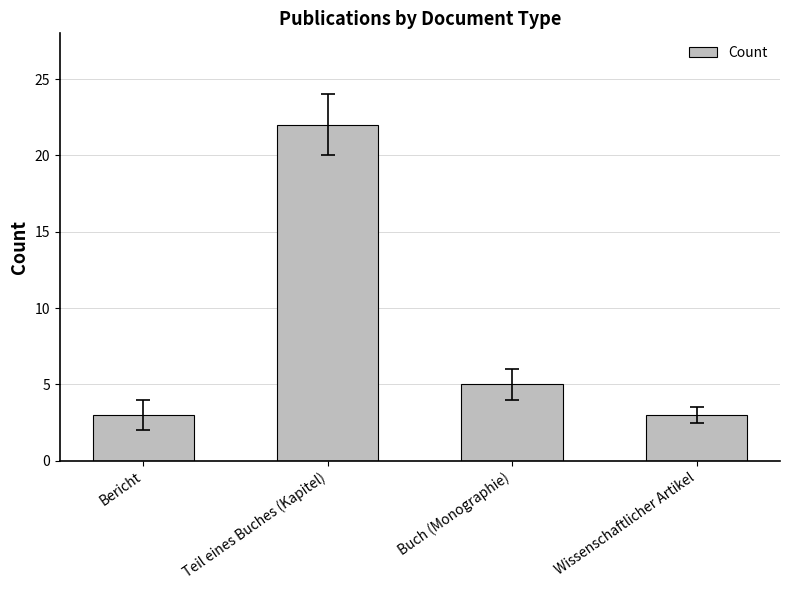

Where does the data first go above 5?

Teil eines Buches (Kapitel)